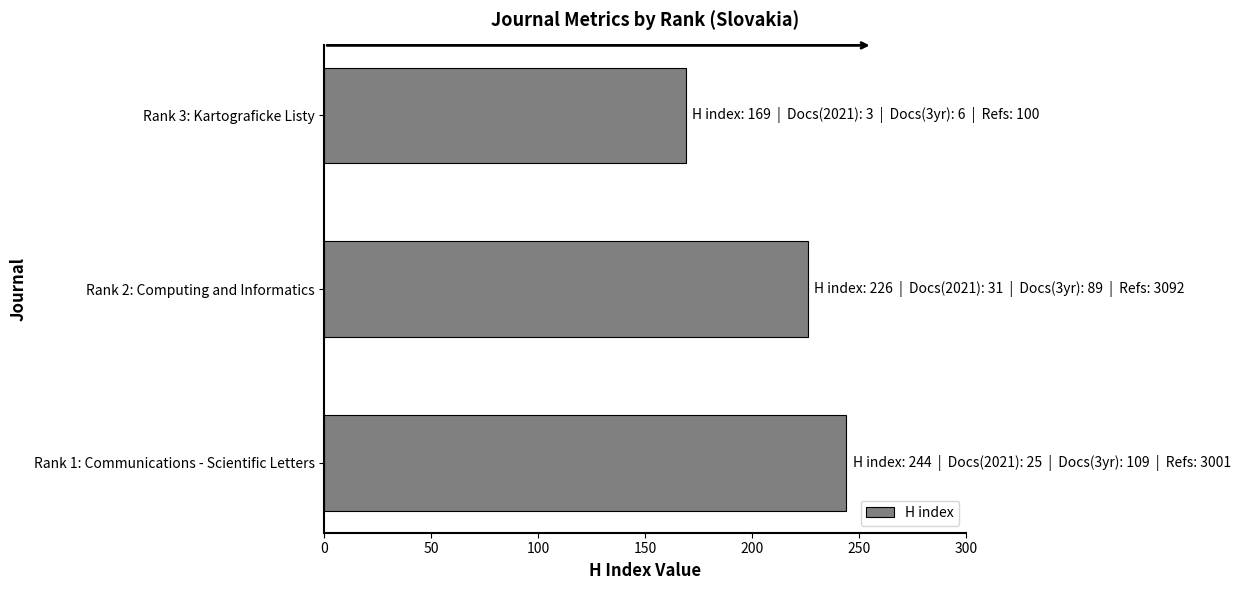

Reading bottom to top, list all the values displayed in this chart.

244	226	169